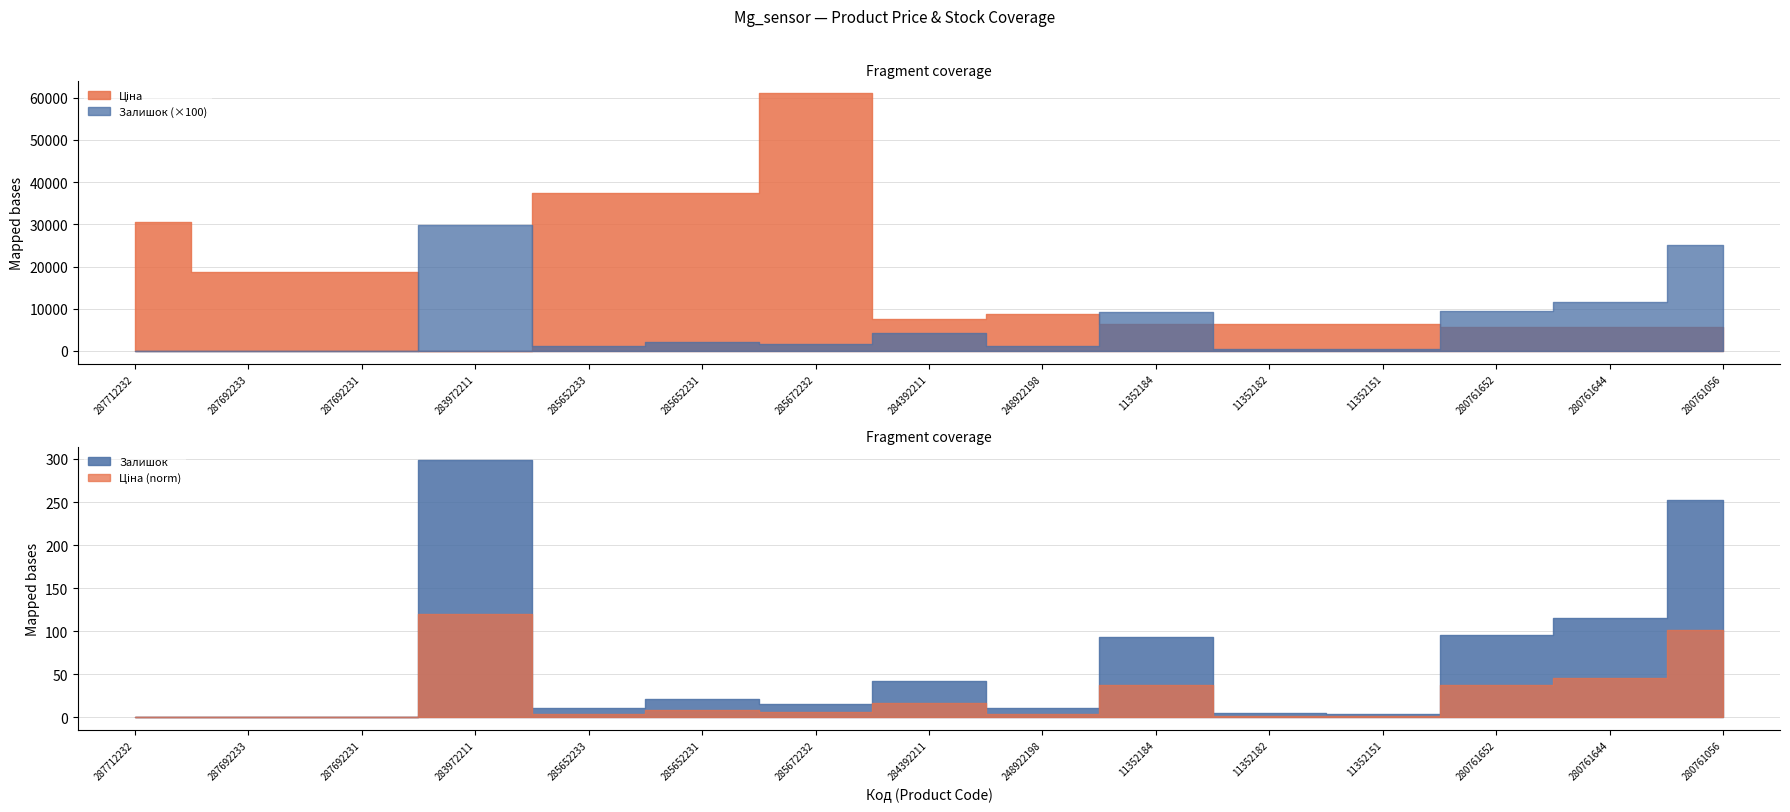

True or false: Залишок has a value of 0.0 at 287692231.

True